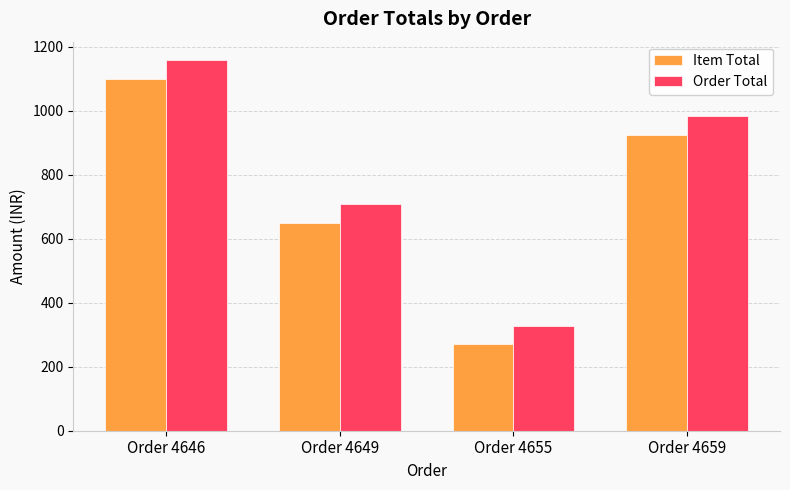

Rank the series by their maximum value, from highest to lowest.

Order Total, Item Total